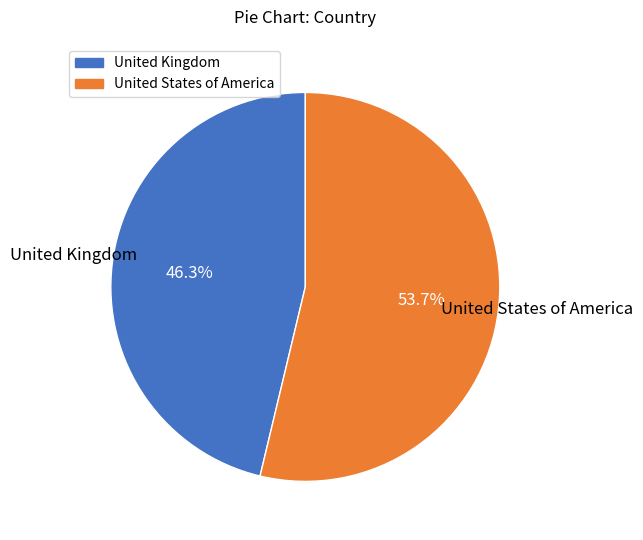

To the nearest percent, what is the difference between the United States of America and United Kingdom slice percentages?

7%